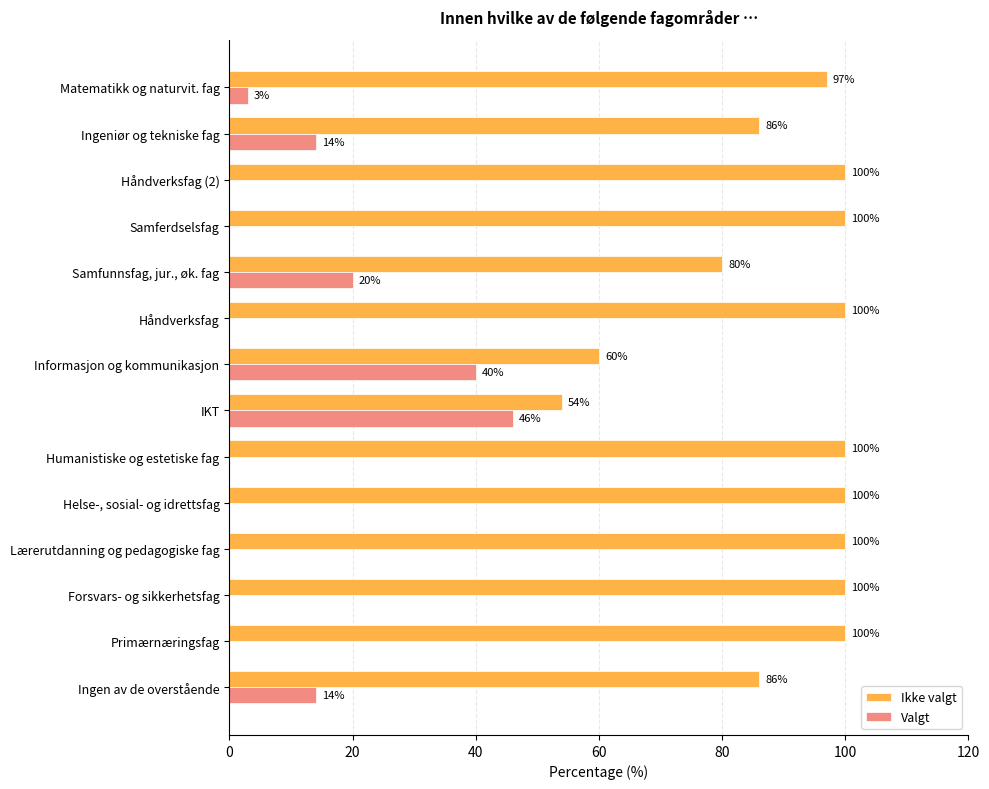

What is the sum of all Ikke valgt values?

1263